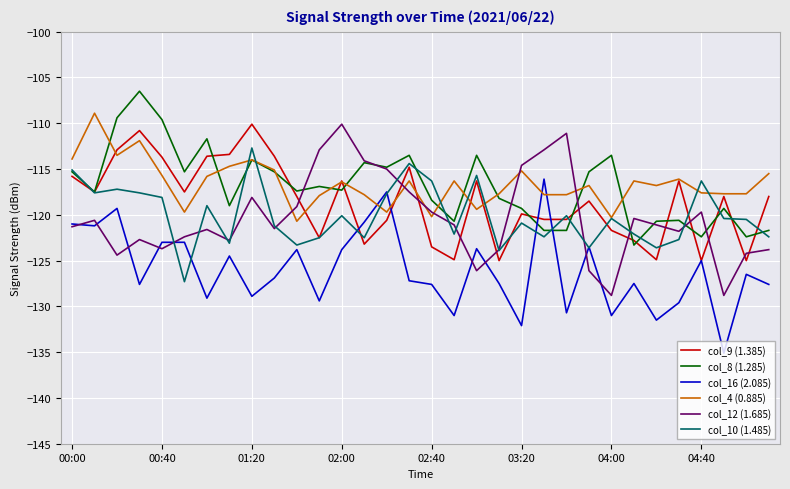

What is the maximum value for col_16 (2.085)?

-116.1